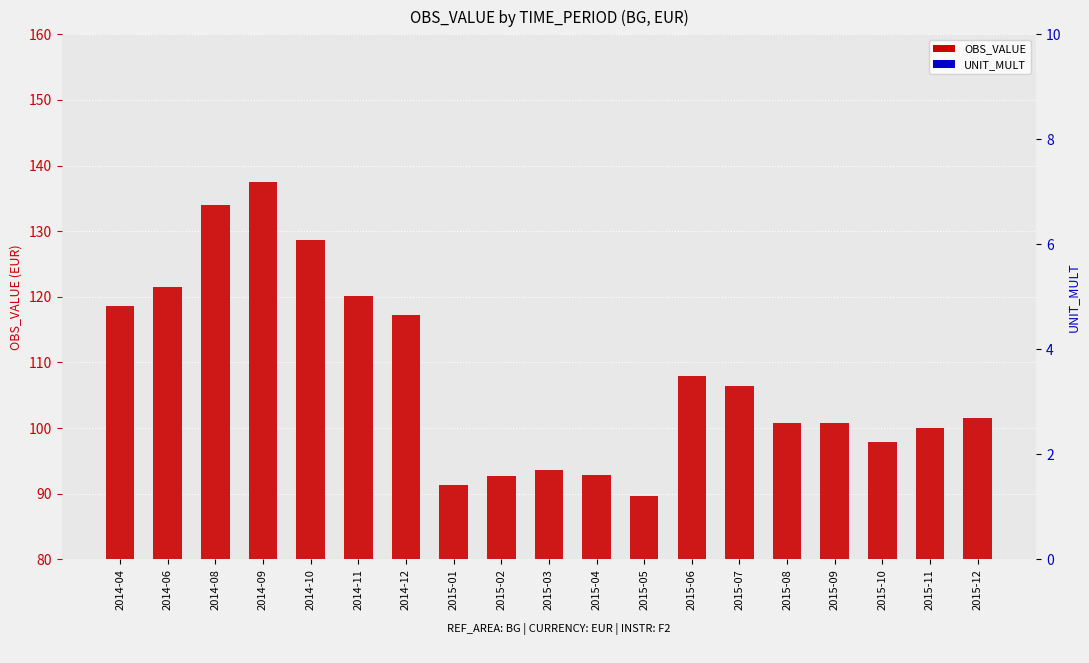

What is the value of the UNIT_MULT bar at the 12th from the left?

6.0